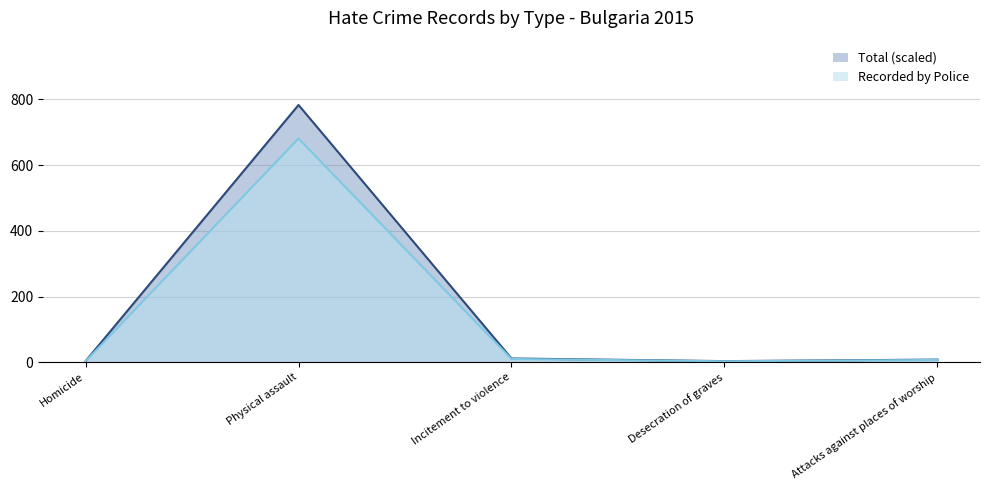

Which series has the largest range (max minus min)?

Total (scaled)